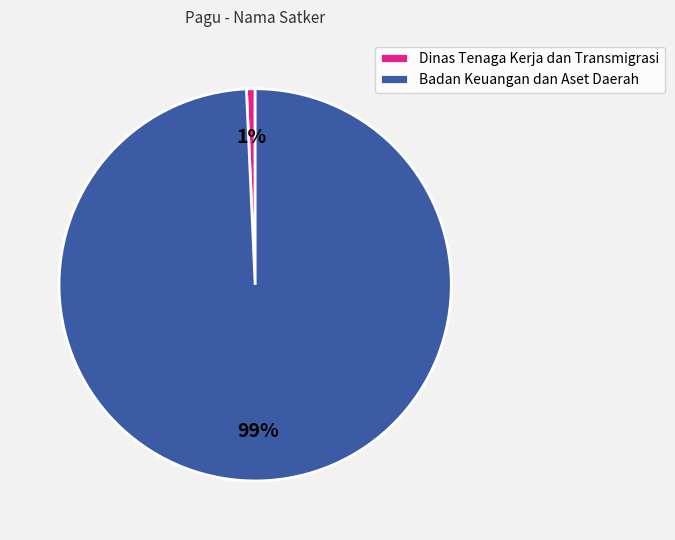

Which has a higher value, Dinas Tenaga Kerja dan Transmigrasi or Badan Keuangan dan Aset Daerah?

Badan Keuangan dan Aset Daerah